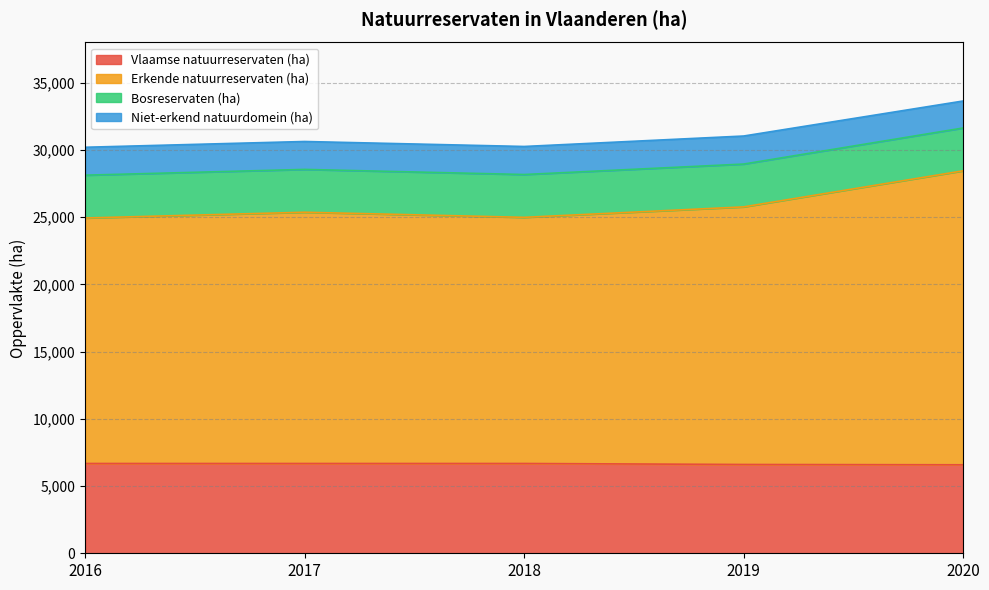

Does the chart display data point markers on the line(s)?

No